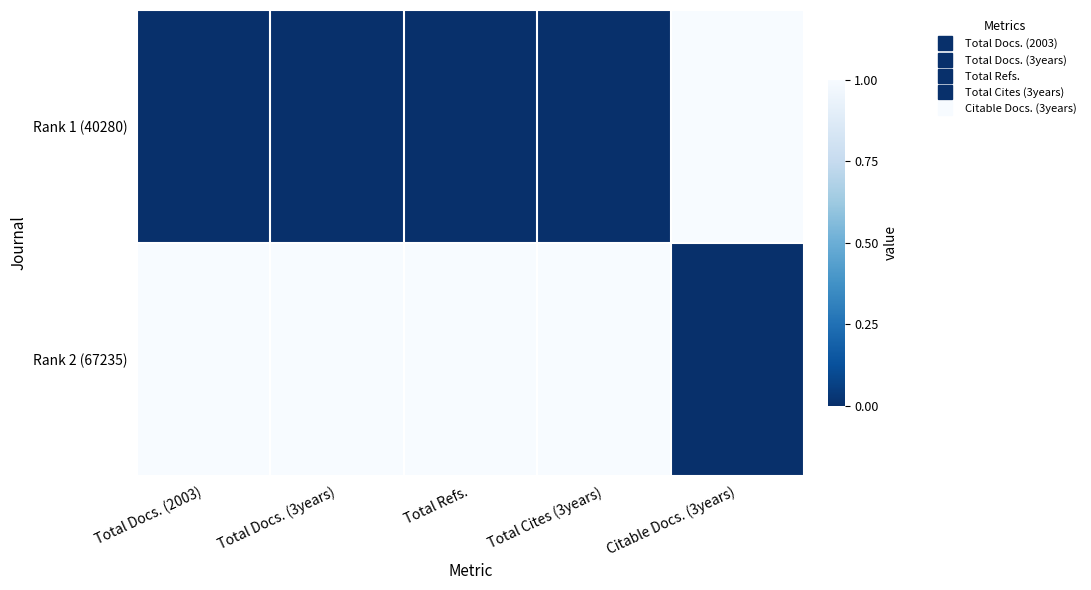

Rank the series by their average value, from highest to lowest.

Rank 2 (67235), Rank 1 (40280)